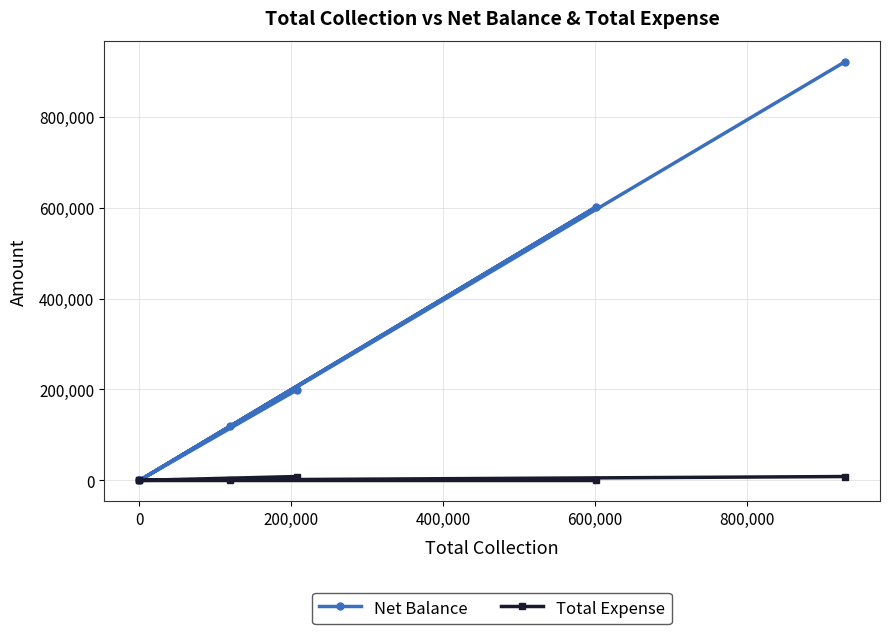

How many values in the Net Balance series are below 199220?

3